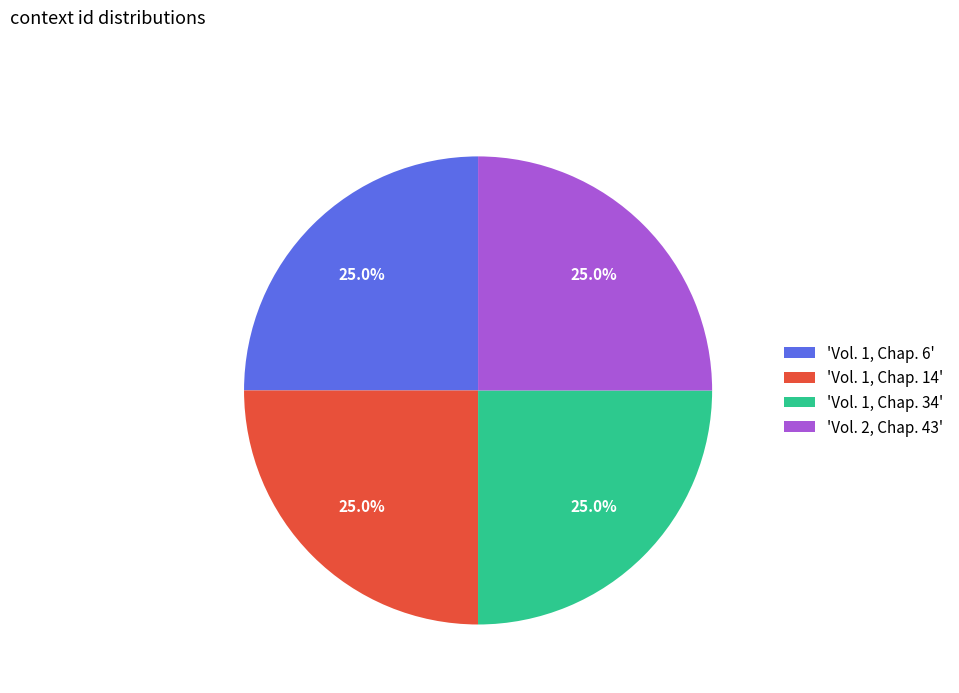

Is 'Vol. 1, Chap. 6' the majority of the pie?

No